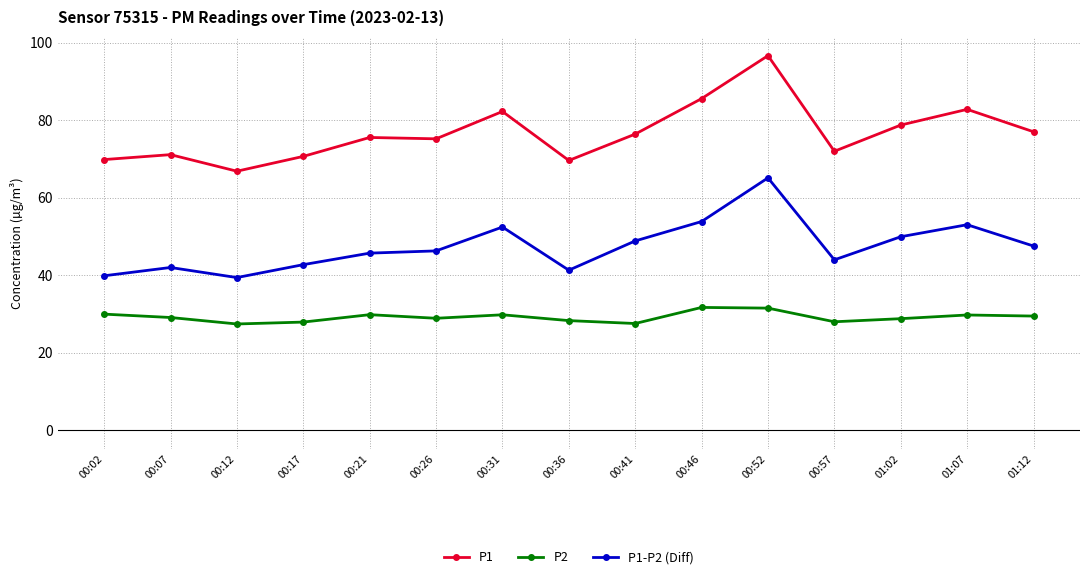

What value does the P1 series have at 00:57?

72.0